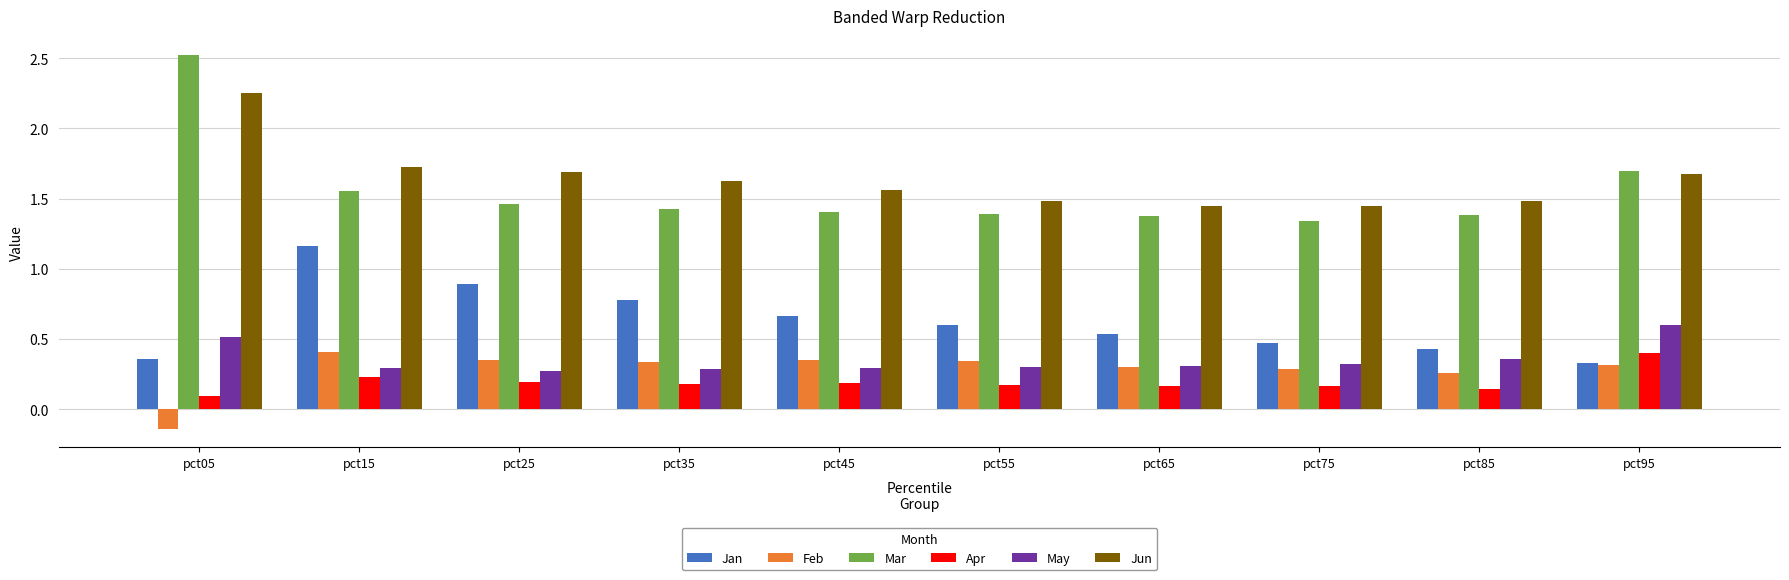

Count the Feb values in the range 0 to 1.

9